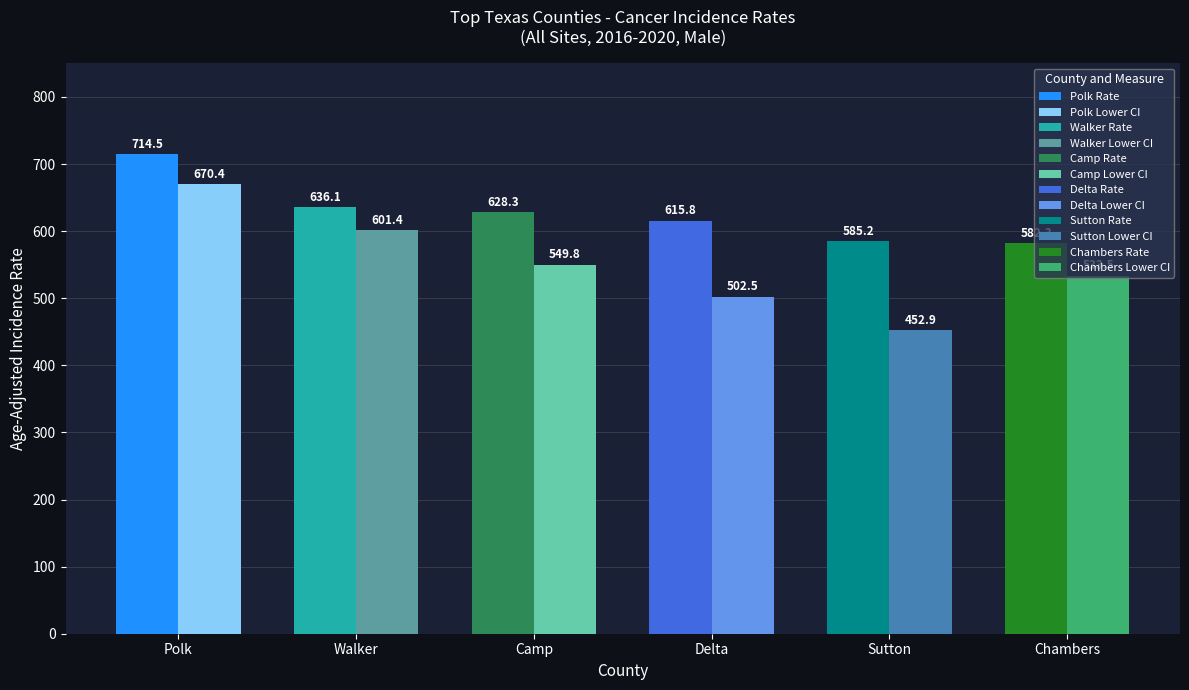

Which label corresponds to the smallest value in the chart?

Sutton